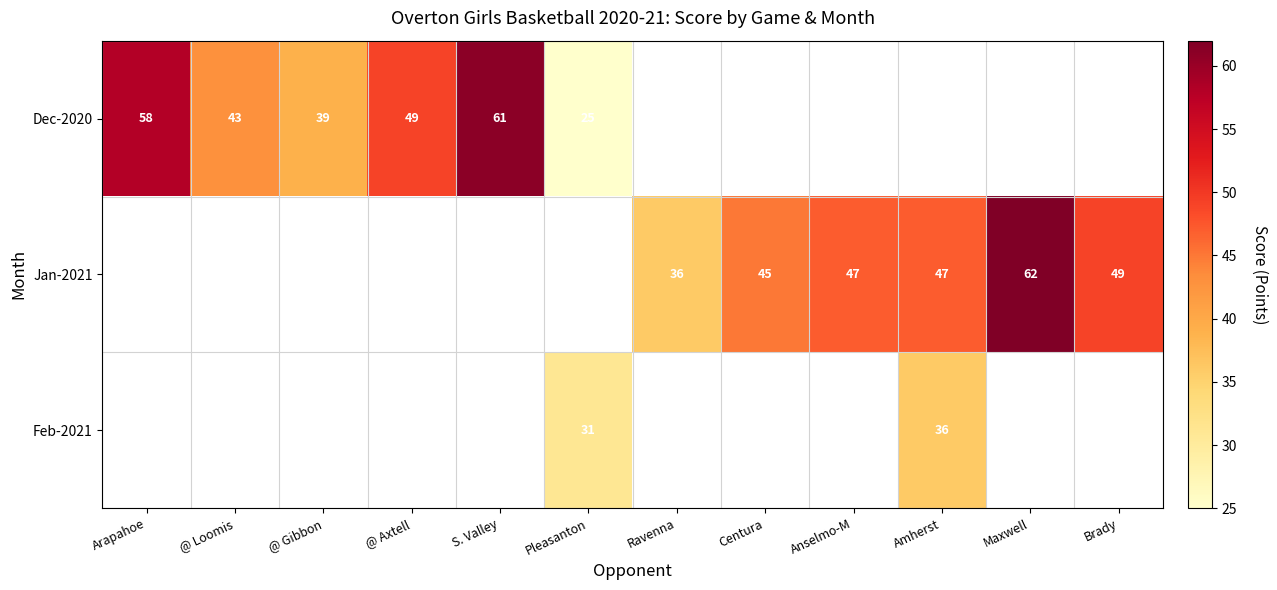

What is the sum of the Jan-2021 values at Amherst and Centura?

92